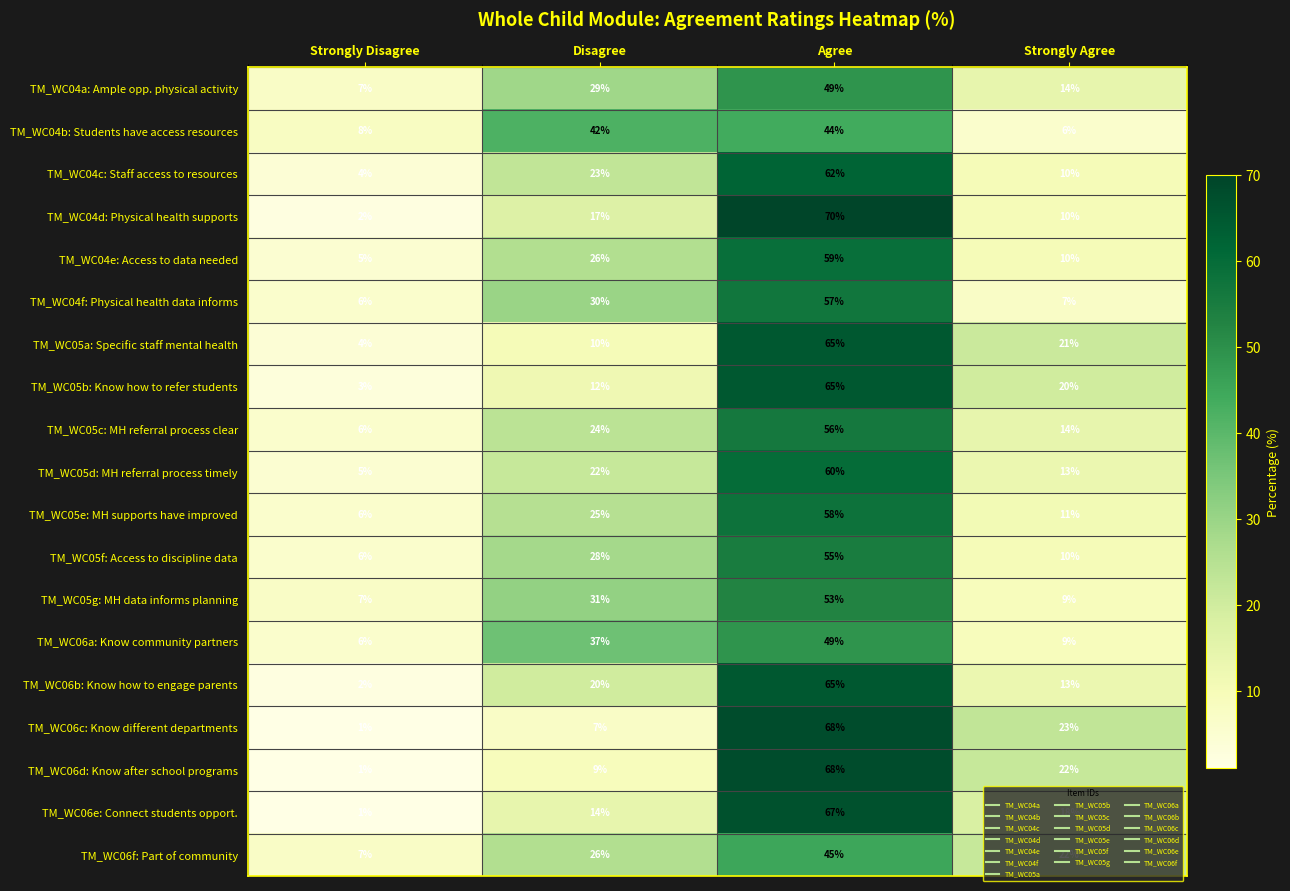

At which label does TM_WC05g: MH data informs planning reach its peak?

Agree